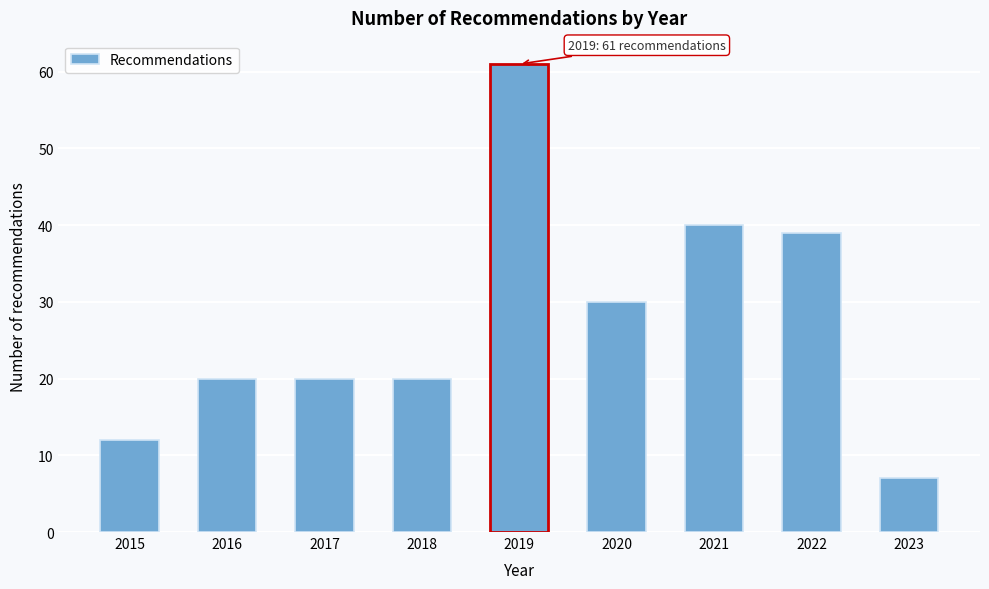

Reading right to left, what are all the values shown in this chart?

7	39	40	30	61	20	20	20	12